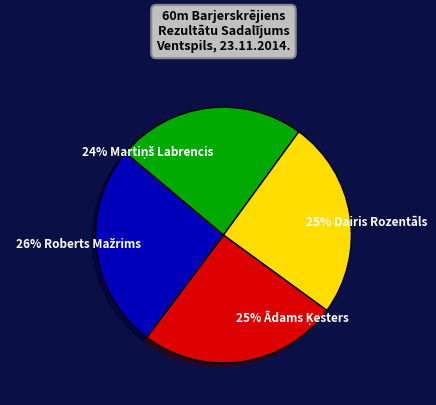

True or false: 25% Dairis Rozentāls accounts for 25% of the total.

True